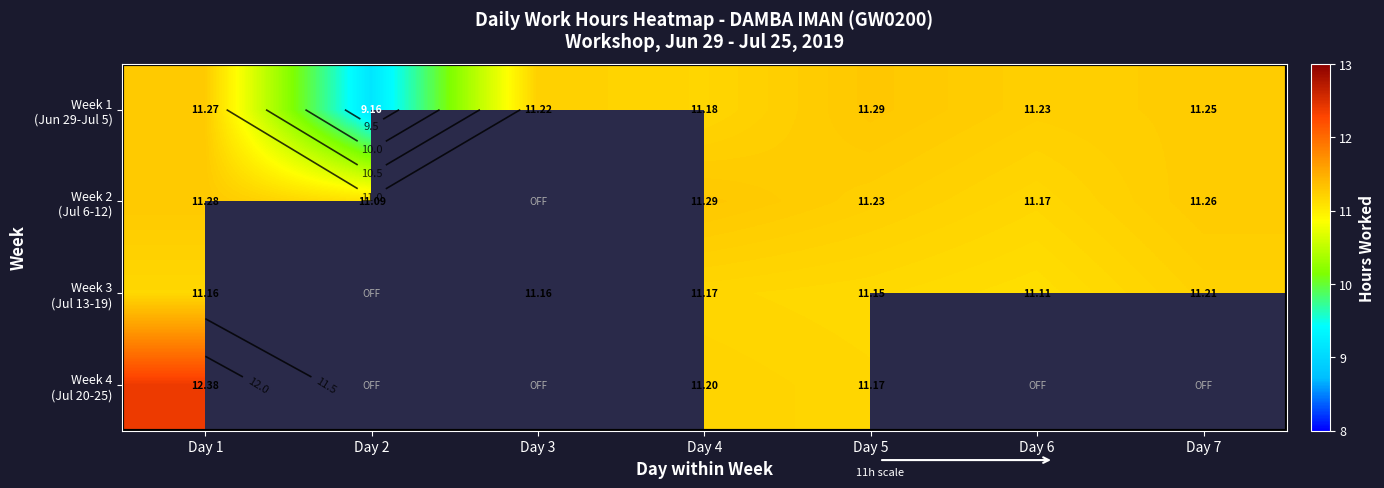

What is the difference between the Week 1 (Jun 29-Jul 5) values at Day 1 and Day 4?

0.1